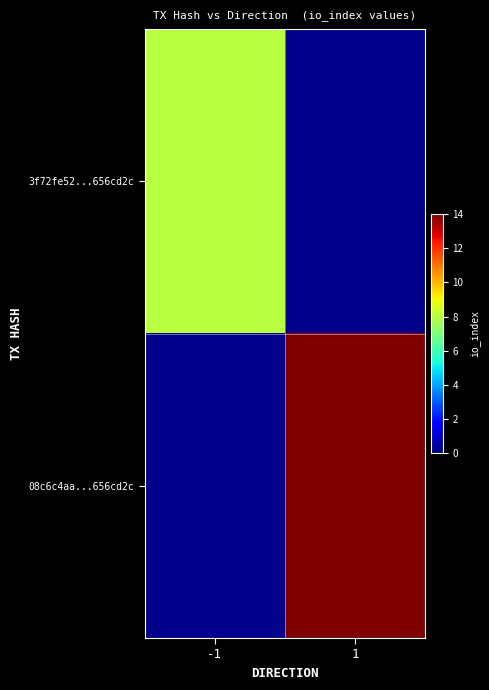

Where is 3f72fe52...656cd2c nearest to the value 8?

-1